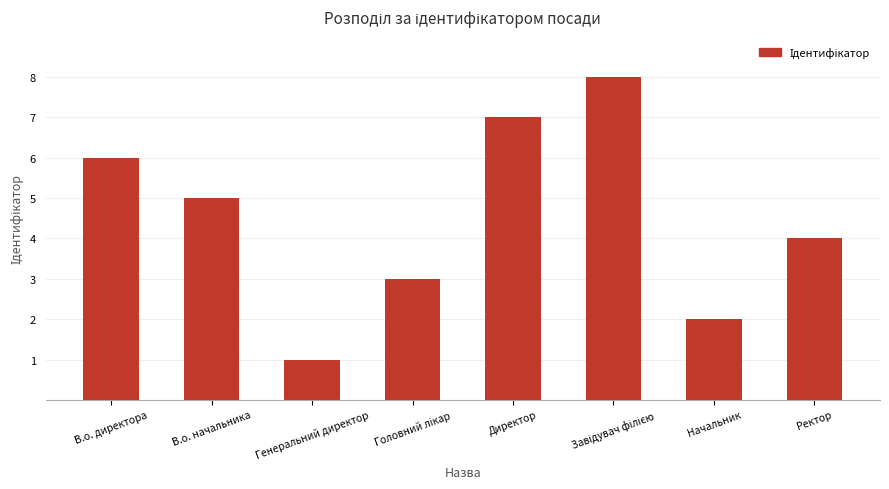

What is the difference between the second highest and minimum values?

6